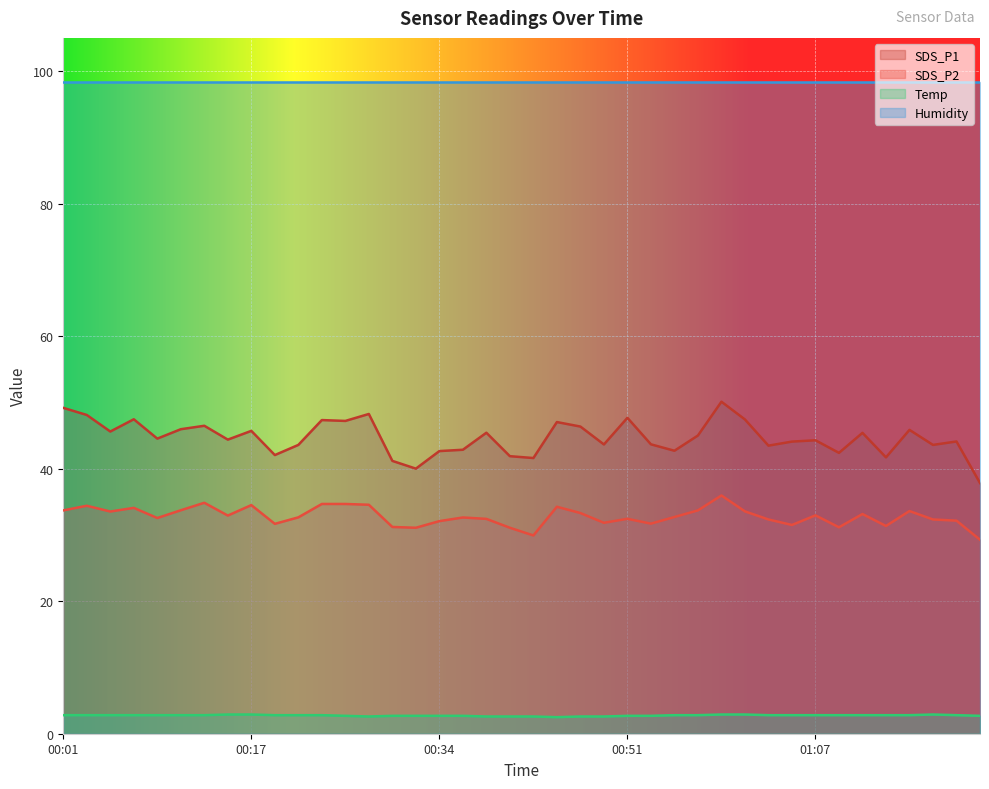

Which series has the largest total across all categories?

Humidity